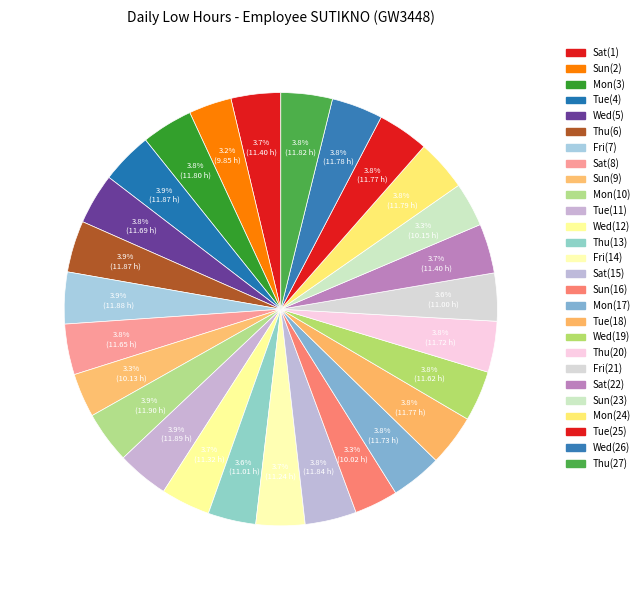

What is the largest slice in the pie chart?

Mon(10)